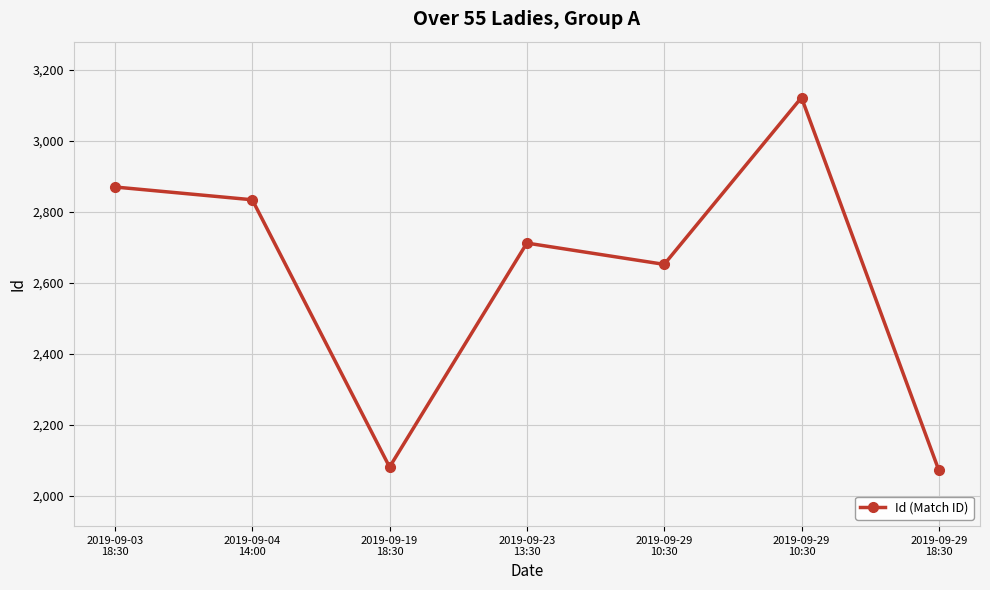

What is the average value?

2620